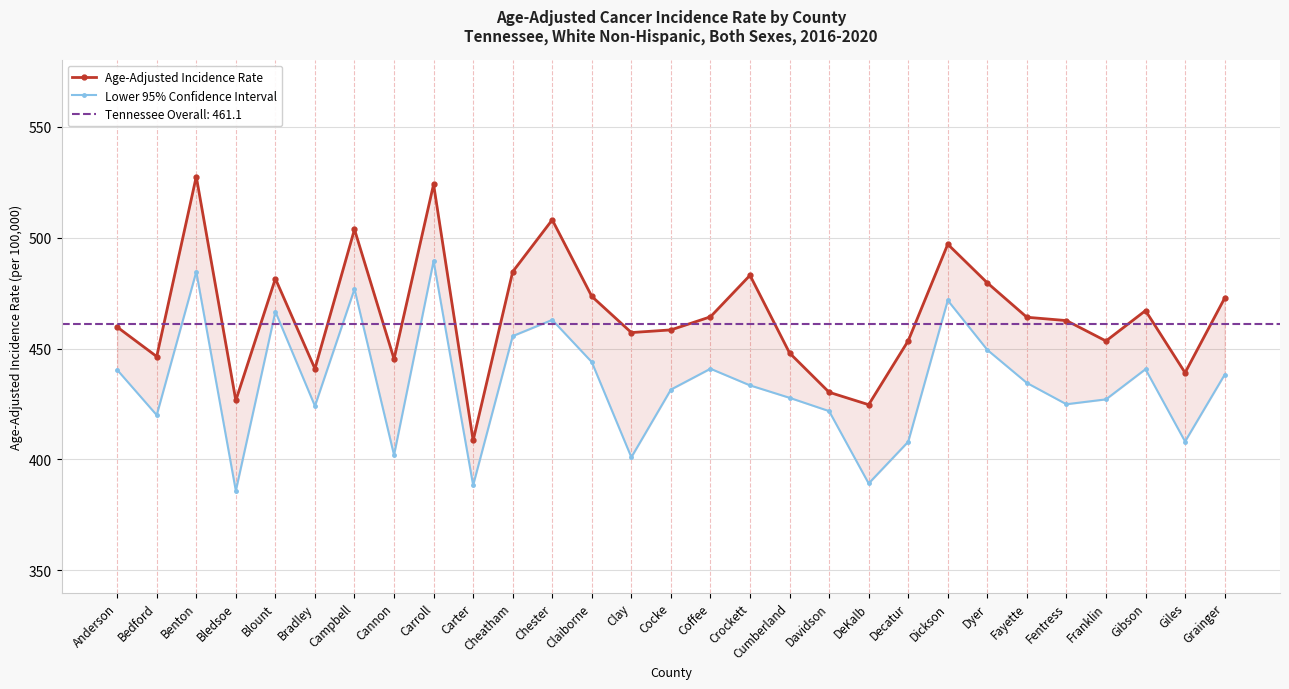

At which category is the sum across all series the highest?

Carroll